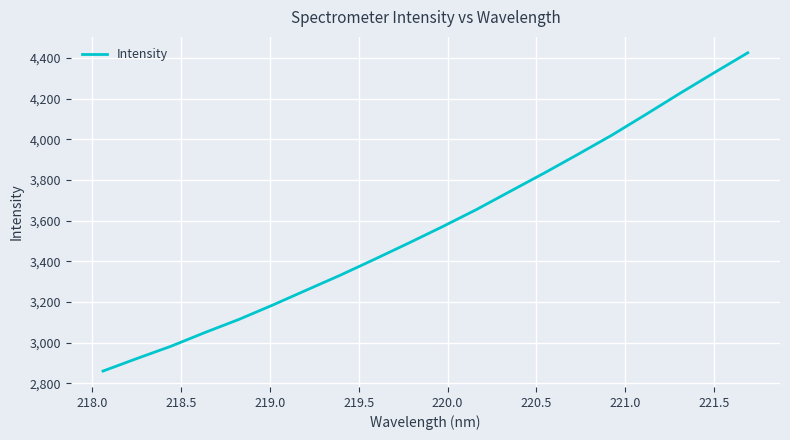

How many lines are shown in the chart?

1